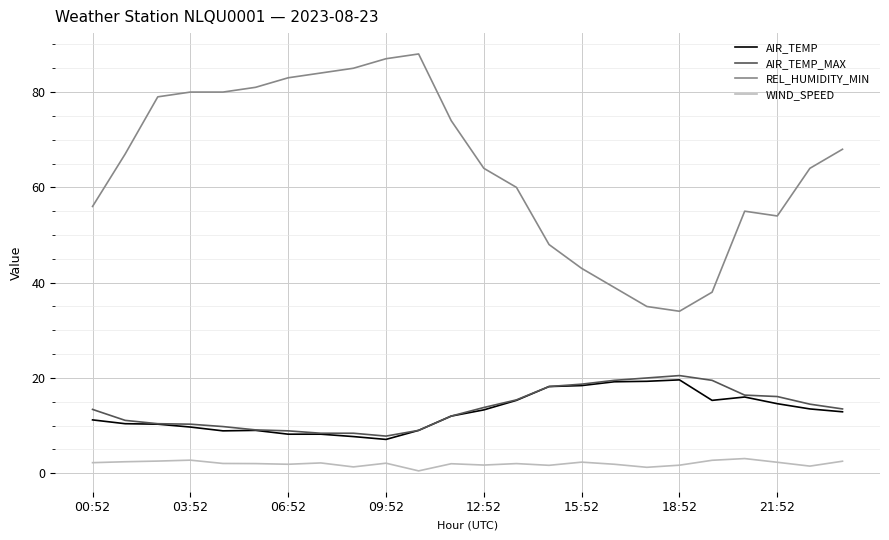

What is the greatest value displayed?

88.0